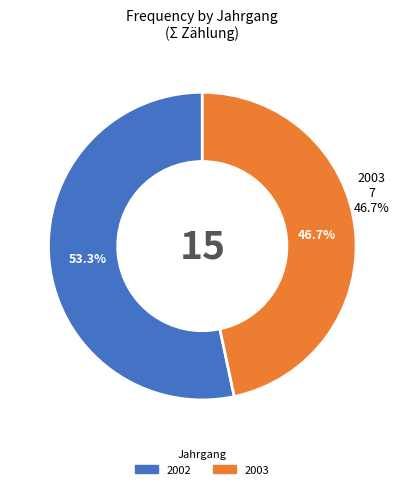

Which category accounts for the majority?

2002